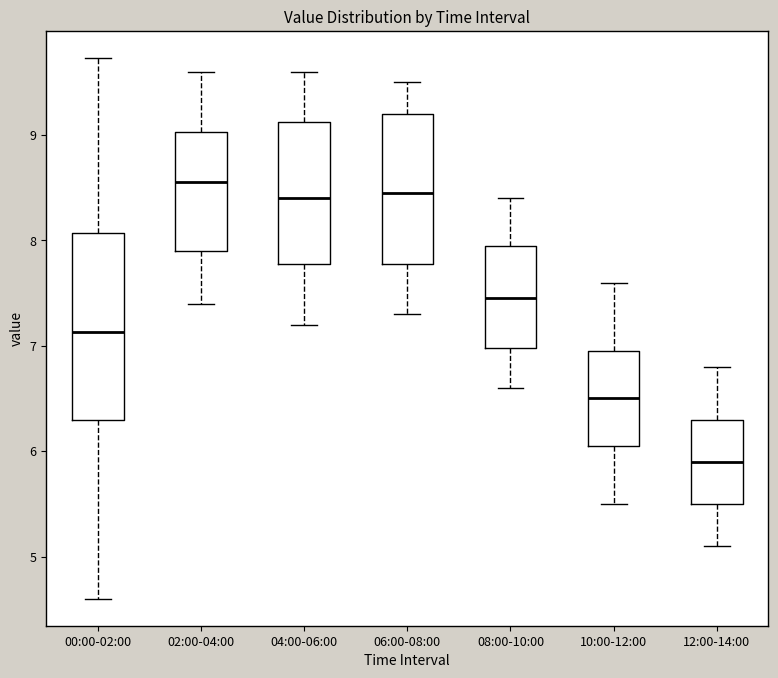

Where is the lower edge of the box for 12:00-14:00 on the y-axis? The values are not printed on the chart, so give them approximately, as read against the axis.

5.5